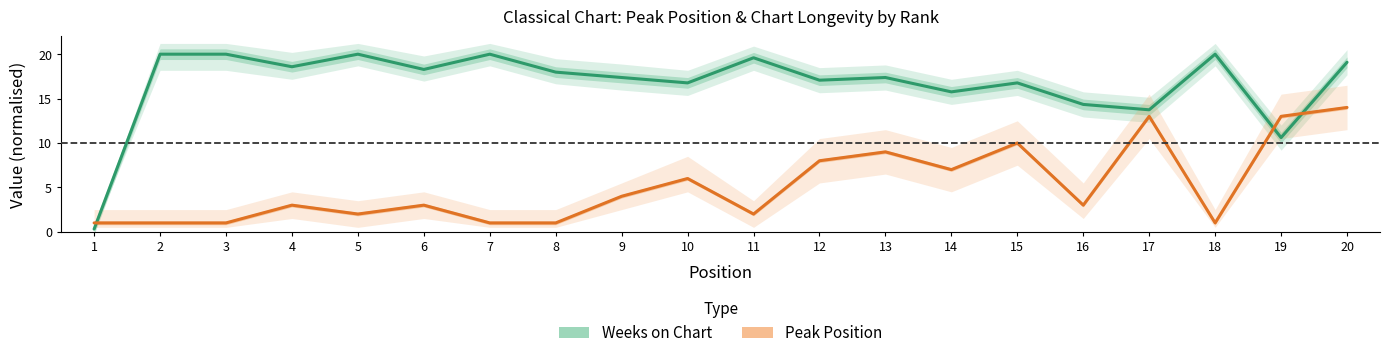

Is the value of Weeks on Chart at 12 greater than the value of Peak Position at 1?

Yes